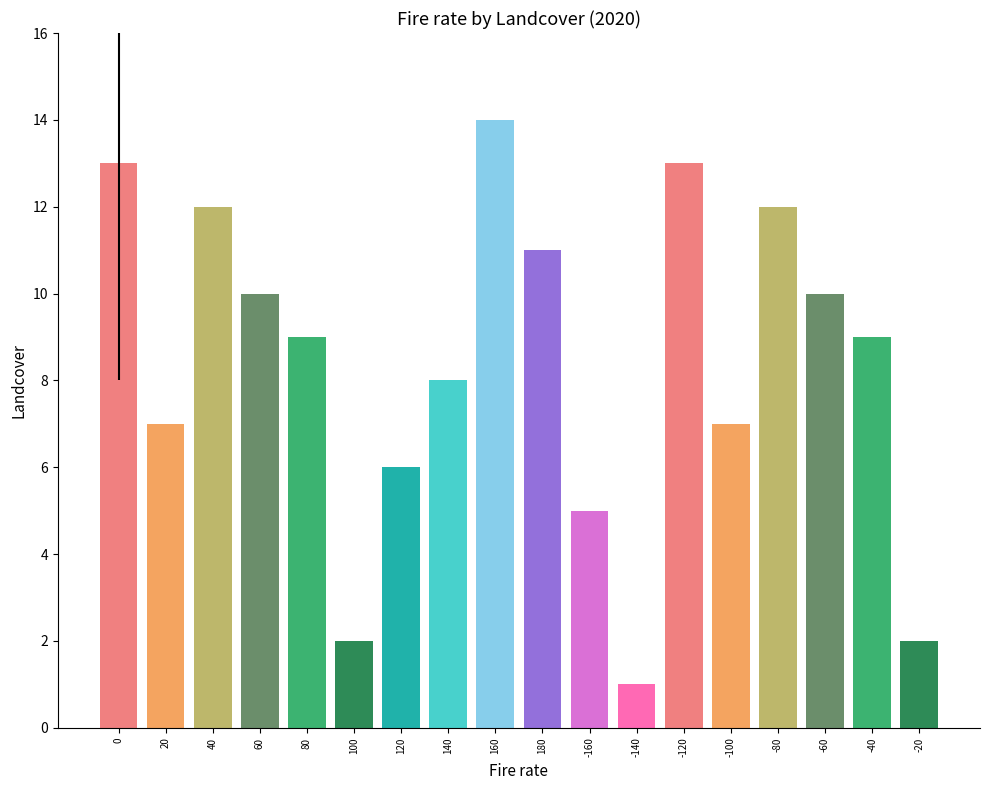

What value does the data have at 0, to the nearest 10?

10